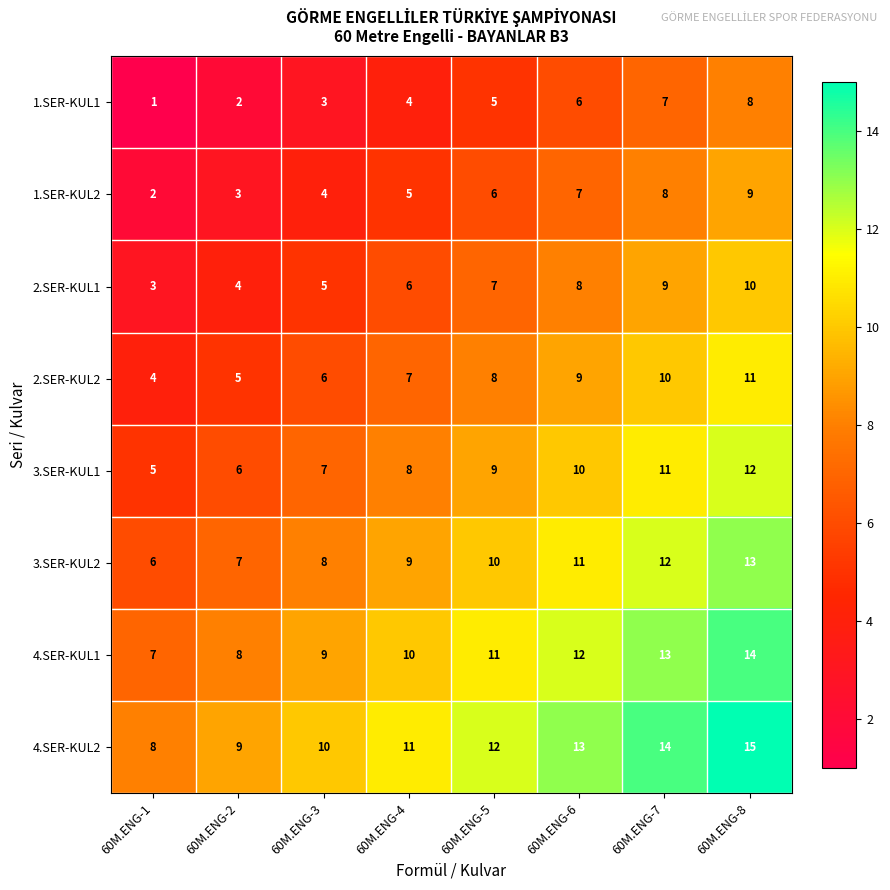

Count the 2.SER-KUL1 values in the range 5 to 9.

5